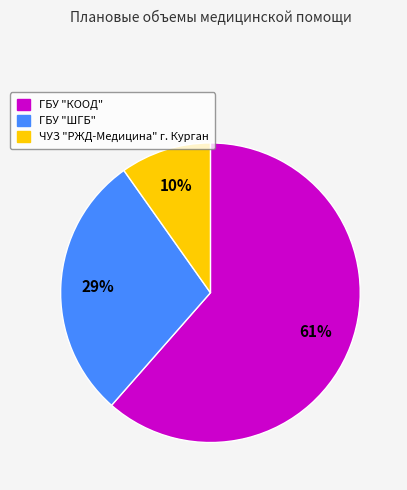

What percentage is the ЧУЗ "РЖД-Медицина" г. Курган slice, to the nearest percent?

10%